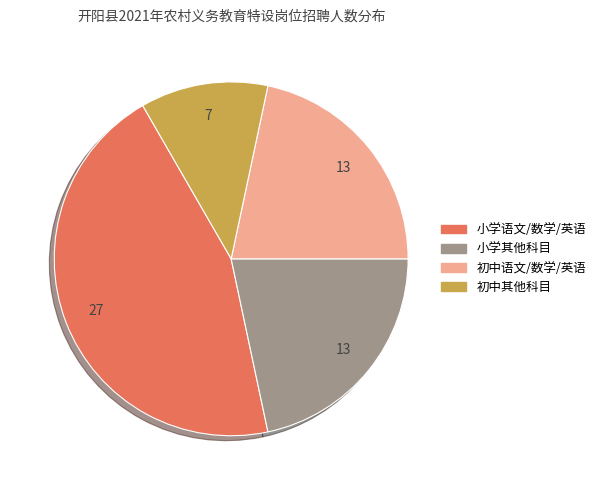

How many segments does this pie chart have?

4